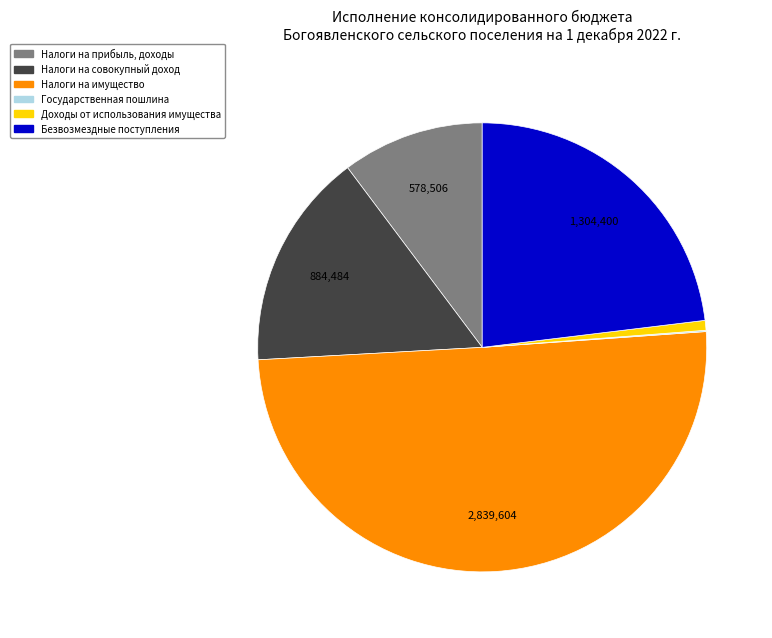

The Безвозмездные поступления slice represents 23% of the pie. True or false?

True